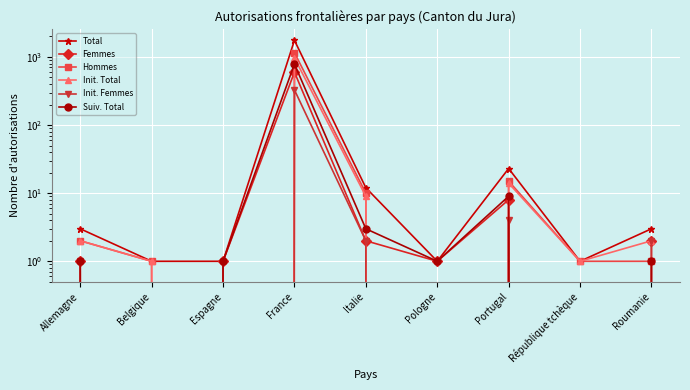

How many positive values does the Init. Total series have?

7